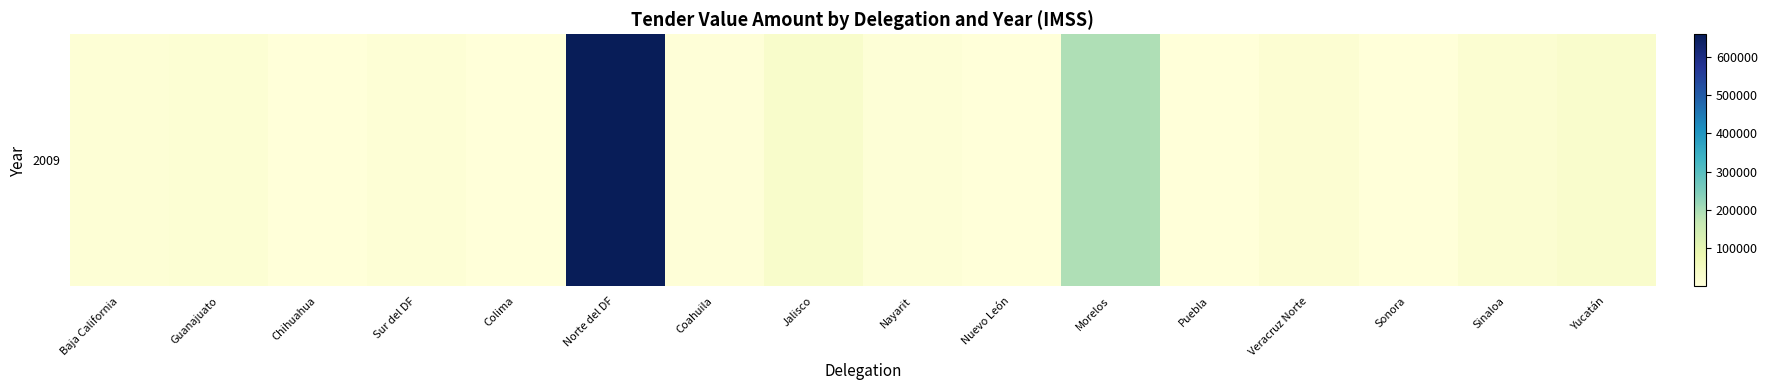

What is the change in value from Sur del DF to Morelos?

+182678.0